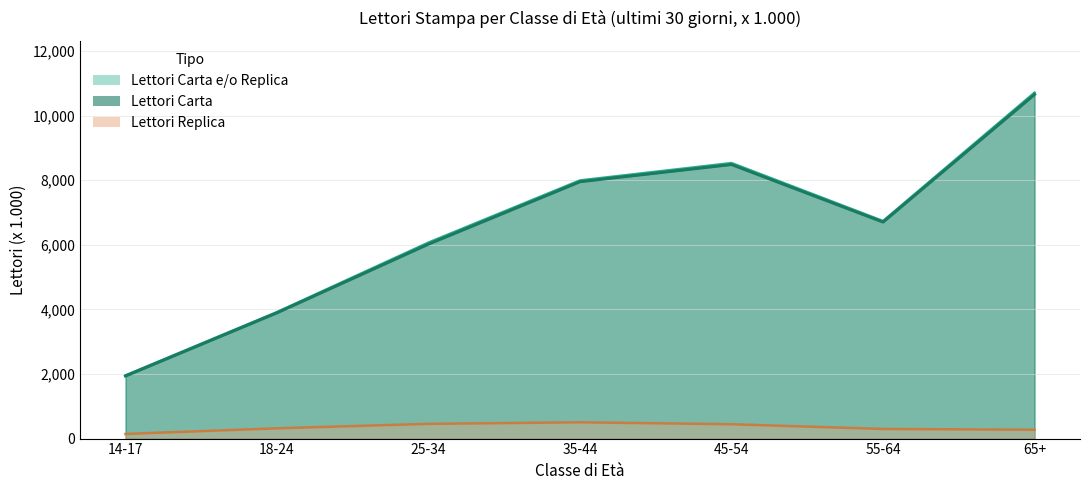

What is the difference between the highest and lowest values at 65+?

10438